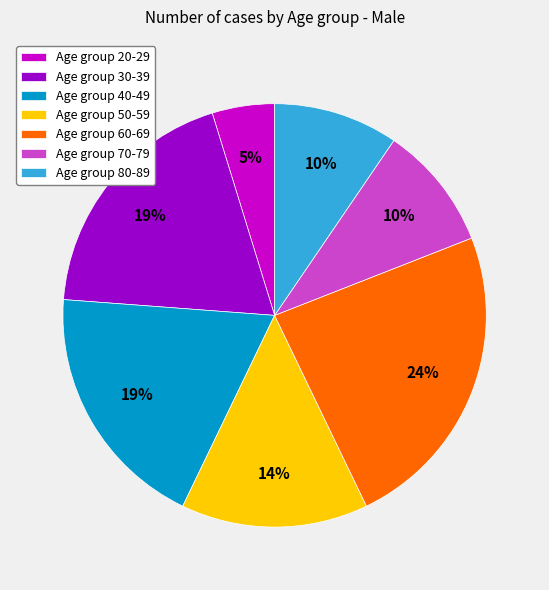

True or false: Age group 40-49 accounts for 29% of the total.

False